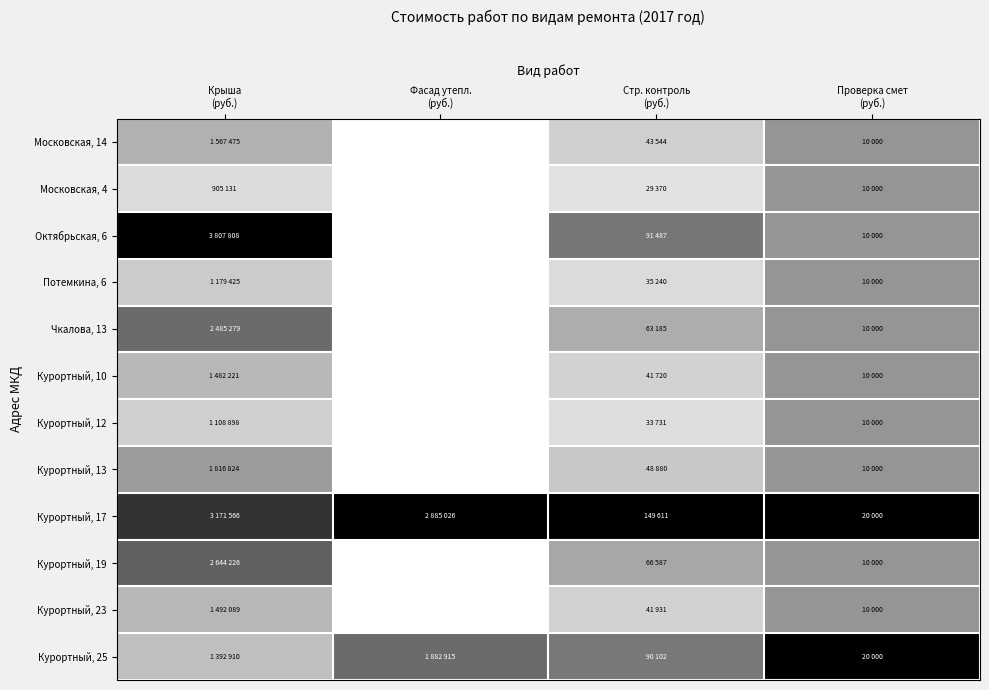

Reading left to right, extract all data points from this chart.

Московская, 14: Крыша
(руб.)=0.4	Фасад утепл.
(руб.)=0.0	Стр. контроль
(руб.)=0.3	Проверка смет
(руб.)=0.5
Московская, 4: Крыша
(руб.)=0.2	Фасад утепл.
(руб.)=0.0	Стр. контроль
(руб.)=0.2	Проверка смет
(руб.)=0.5
Октябрьская, 6: Крыша
(руб.)=1.0	Фасад утепл.
(руб.)=0.0	Стр. контроль
(руб.)=0.6	Проверка смет
(руб.)=0.5
Потемкина, 6: Крыша
(руб.)=0.3	Фасад утепл.
(руб.)=0.0	Стр. контроль
(руб.)=0.2	Проверка смет
(руб.)=0.5
Чкалова, 13: Крыша
(руб.)=0.7	Фасад утепл.
(руб.)=0.0	Стр. контроль
(руб.)=0.4	Проверка смет
(руб.)=0.5
Курортный, 10: Крыша
(руб.)=0.4	Фасад утепл.
(руб.)=0.0	Стр. контроль
(руб.)=0.3	Проверка смет
(руб.)=0.5
Курортный, 12: Крыша
(руб.)=0.3	Фасад утепл.
(руб.)=0.0	Стр. контроль
(руб.)=0.2	Проверка смет
(руб.)=0.5
Курортный, 13: Крыша
(руб.)=0.5	Фасад утепл.
(руб.)=0.0	Стр. контроль
(руб.)=0.3	Проверка смет
(руб.)=0.5
Курортный, 17: Крыша
(руб.)=0.8	Фасад утепл.
(руб.)=1.0	Стр. контроль
(руб.)=1.0	Проверка смет
(руб.)=1.0
Курортный, 19: Крыша
(руб.)=0.7	Фасад утепл.
(руб.)=0.0	Стр. контроль
(руб.)=0.4	Проверка смет
(руб.)=0.5
Курортный, 23: Крыша
(руб.)=0.4	Фасад утепл.
(руб.)=0.0	Стр. контроль
(руб.)=0.3	Проверка смет
(руб.)=0.5
Курортный, 25: Крыша
(руб.)=0.4	Фасад утепл.
(руб.)=0.7	Стр. контроль
(руб.)=0.6	Проверка смет
(руб.)=1.0